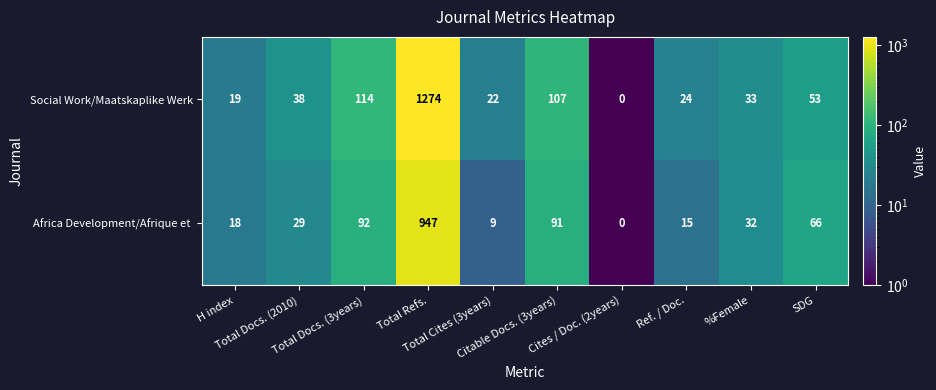

What is the sum of all Social Work/Maatskaplike Werk values?

1684